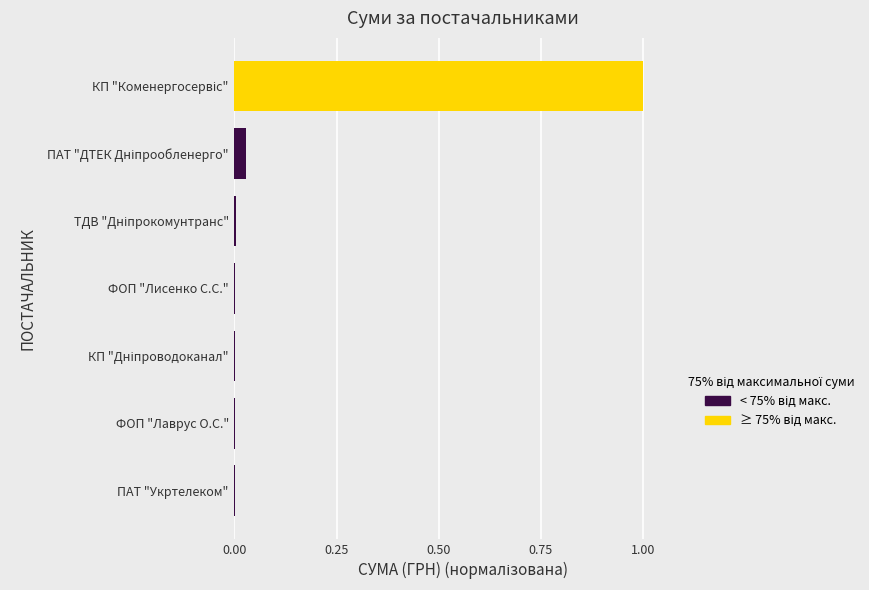

What is the sum of all values?

1.0